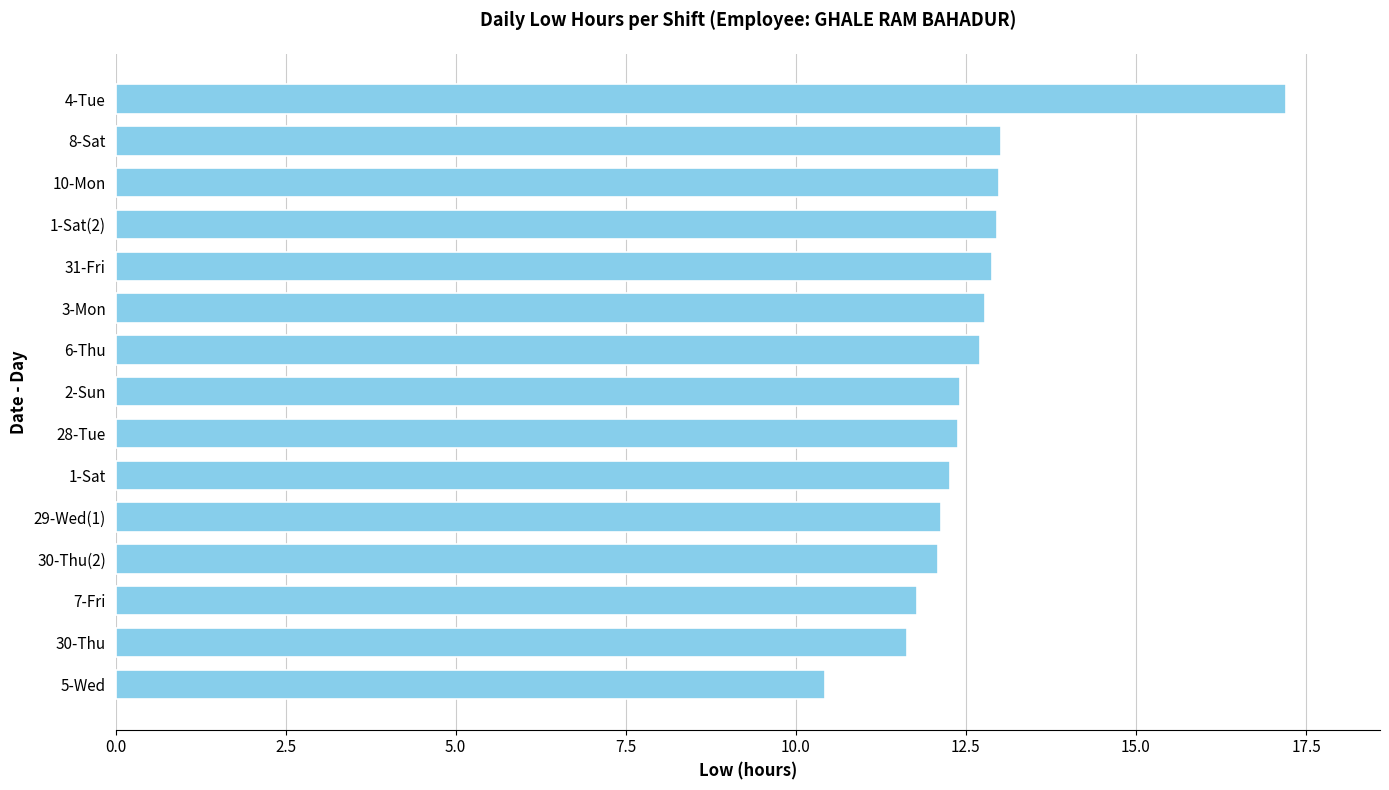

What is the sum of all values?

189.7